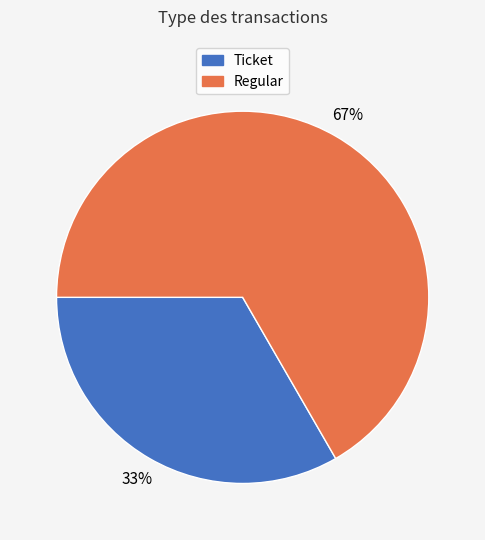

Do Regular and Ticket together represent more than half of the pie?

Yes